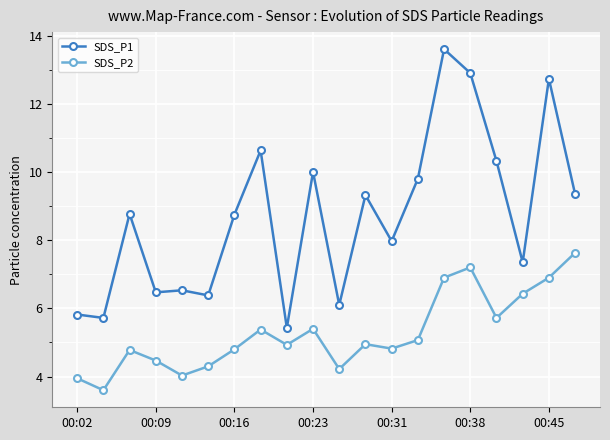

What is the difference between the maximum and minimum values in the SDS_P2 series?

4.0